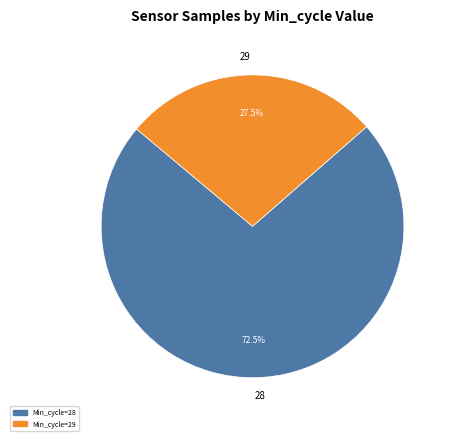

True or false: 28 accounts for 21% of the total.

False